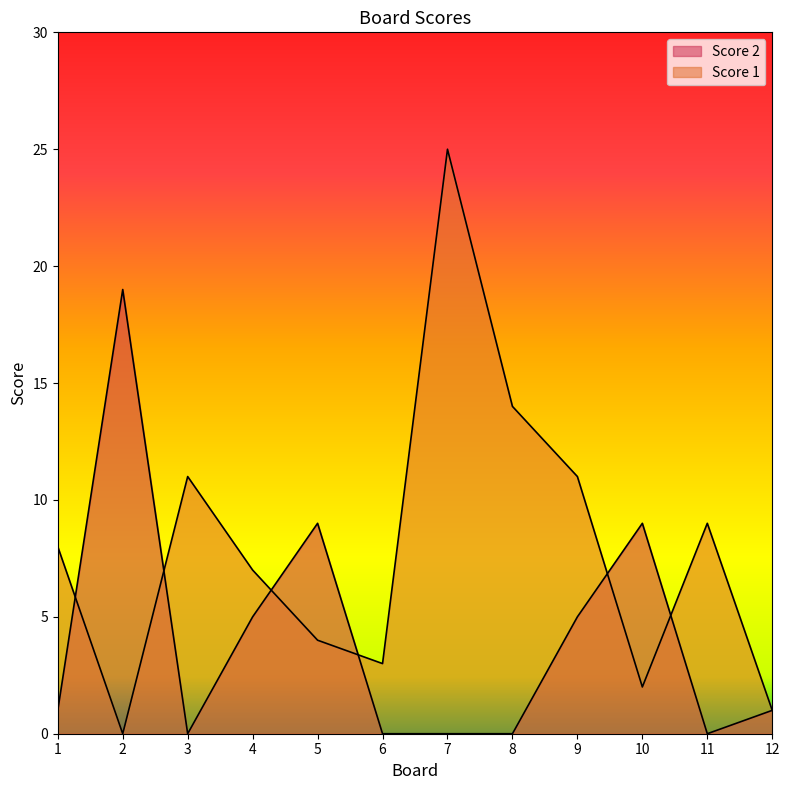

In Score 2, how many points are higher than both neighbors (excluding endpoints)?

3